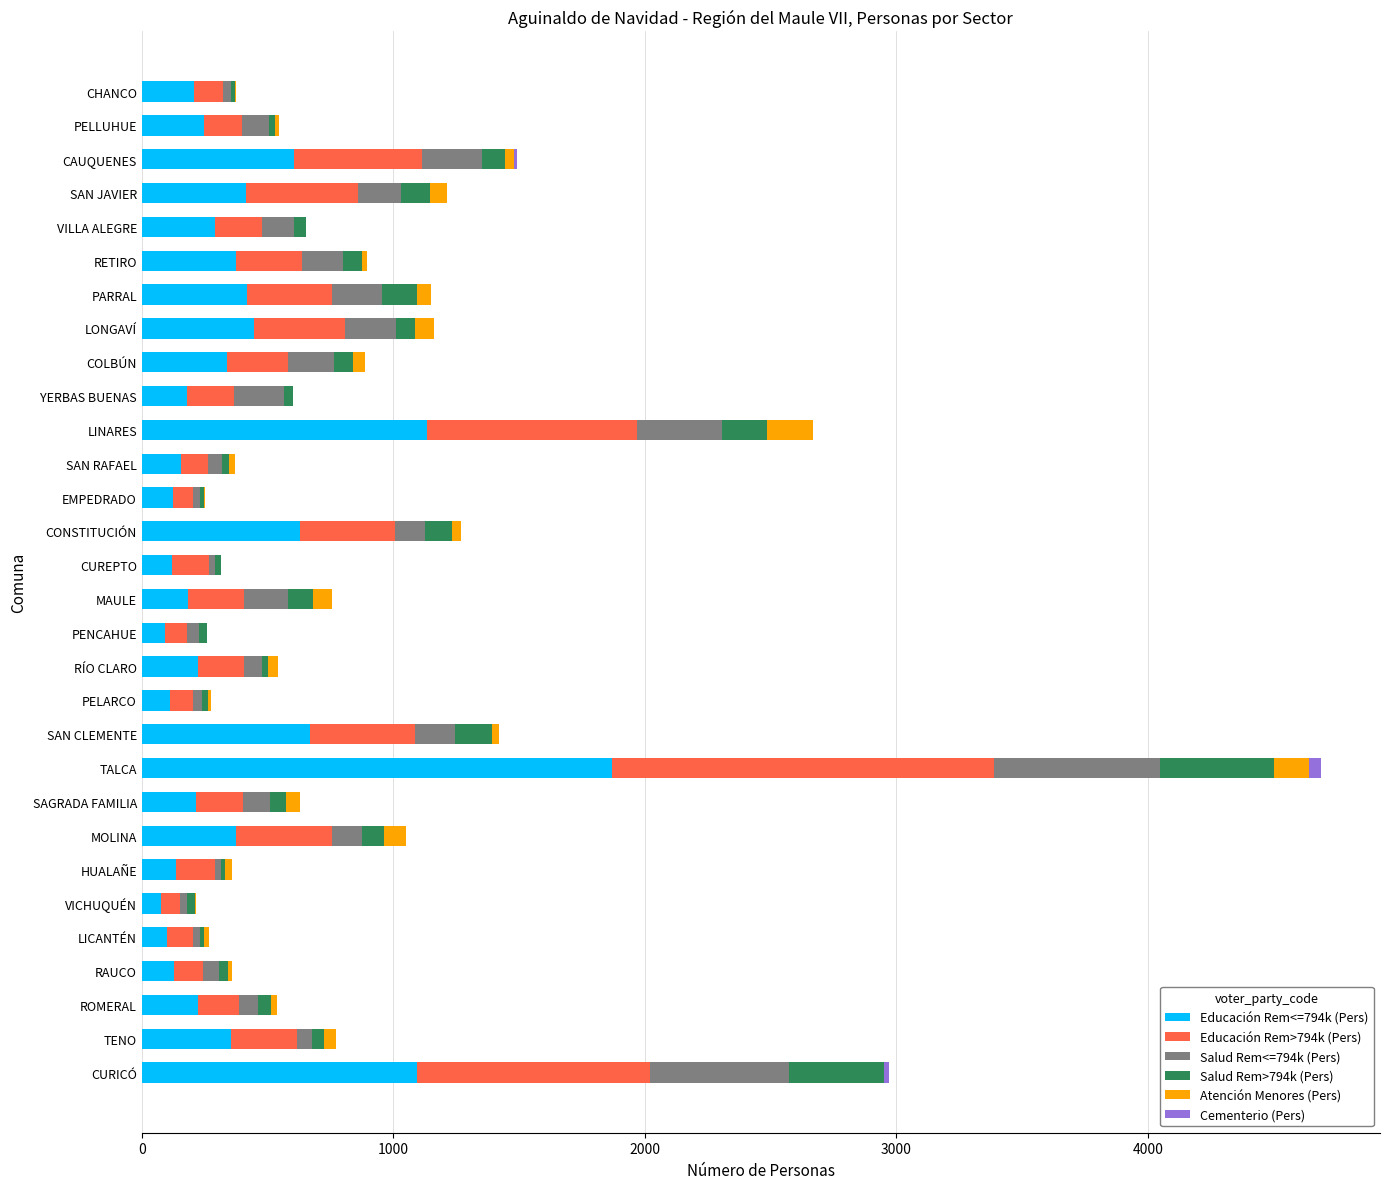

True or false: Educación Rem<=794k (Pers) has a value of 3287 at TALCA.

False